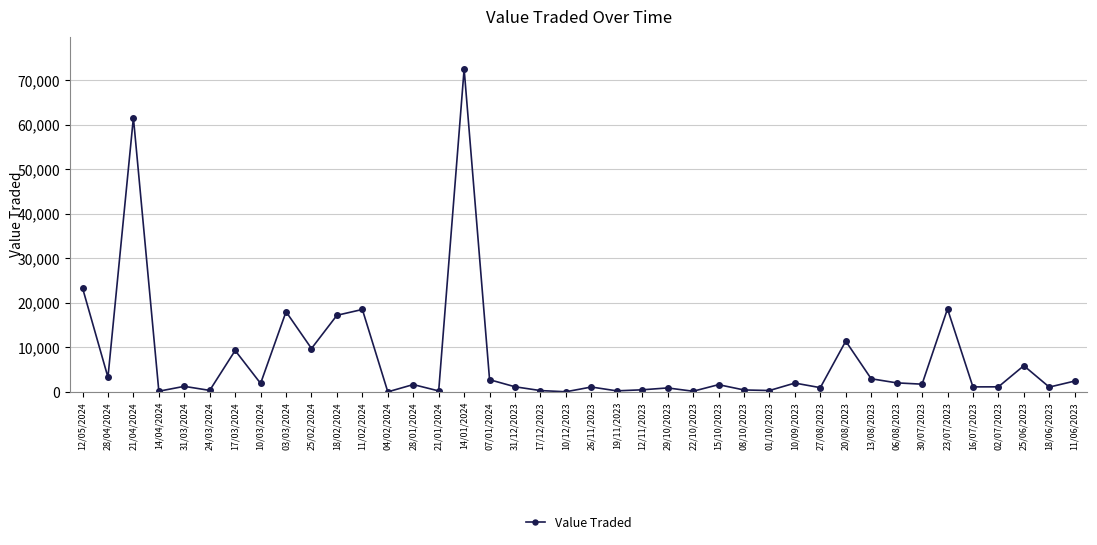

What is the sum of all values?

300822